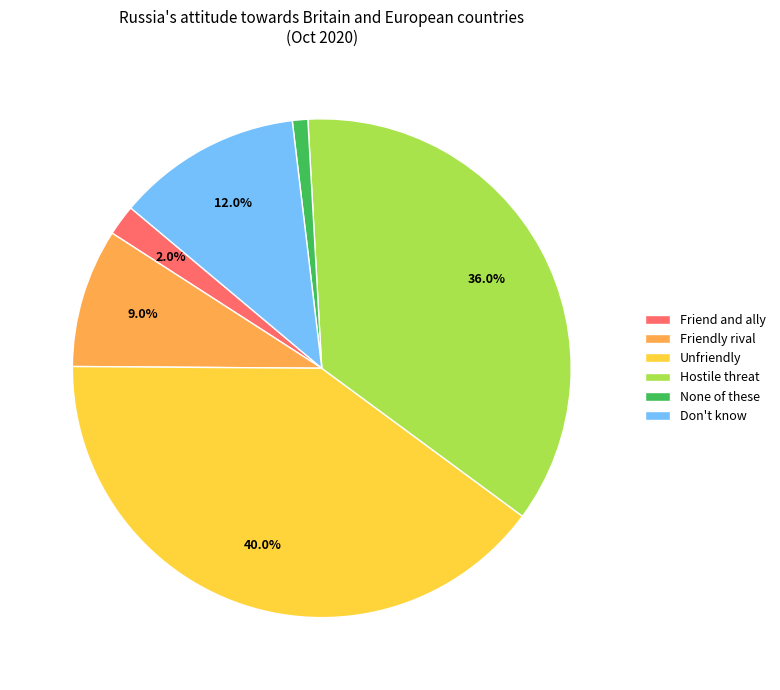

The Friend and ally slice represents 2% of the pie. True or false?

True